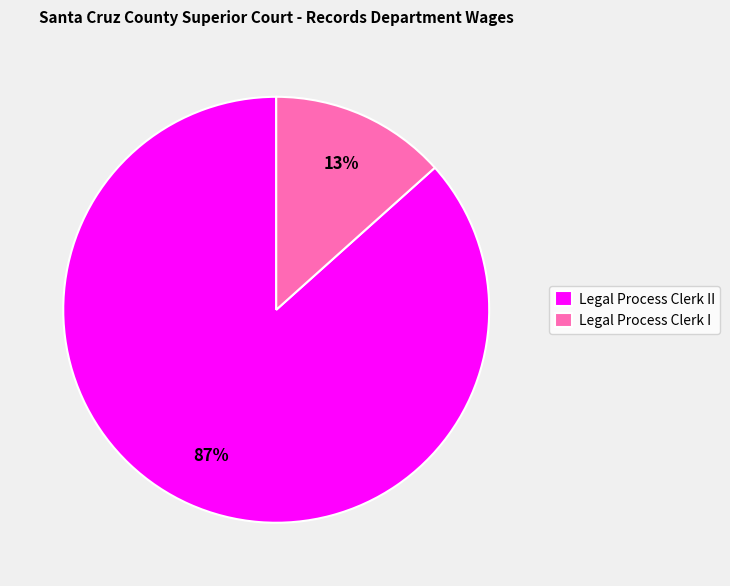

Do Legal Process Clerk I and Legal Process Clerk II together represent more than half of the pie?

Yes